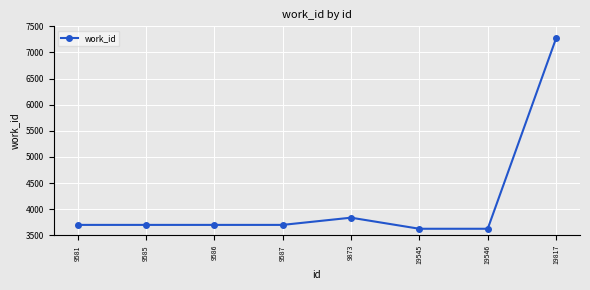

Reading right to left, list all the values displayed in this chart.

7270	3626	3626	3838	3700	3700	3700	3700